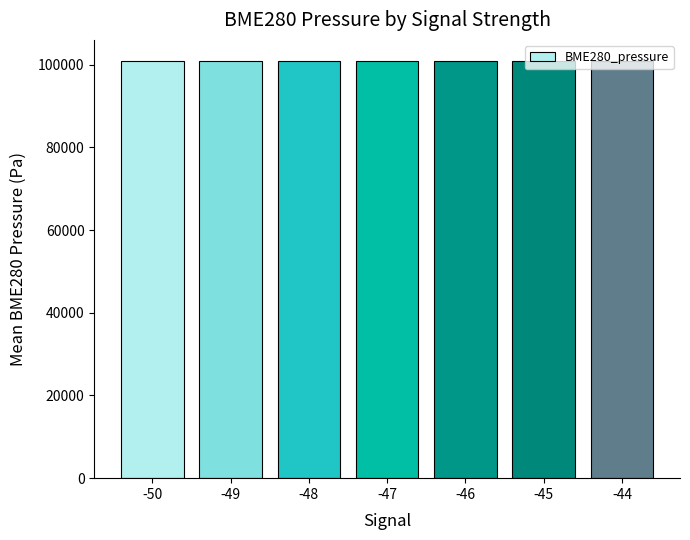

What is the minimum value shown in the chart?

100915.0